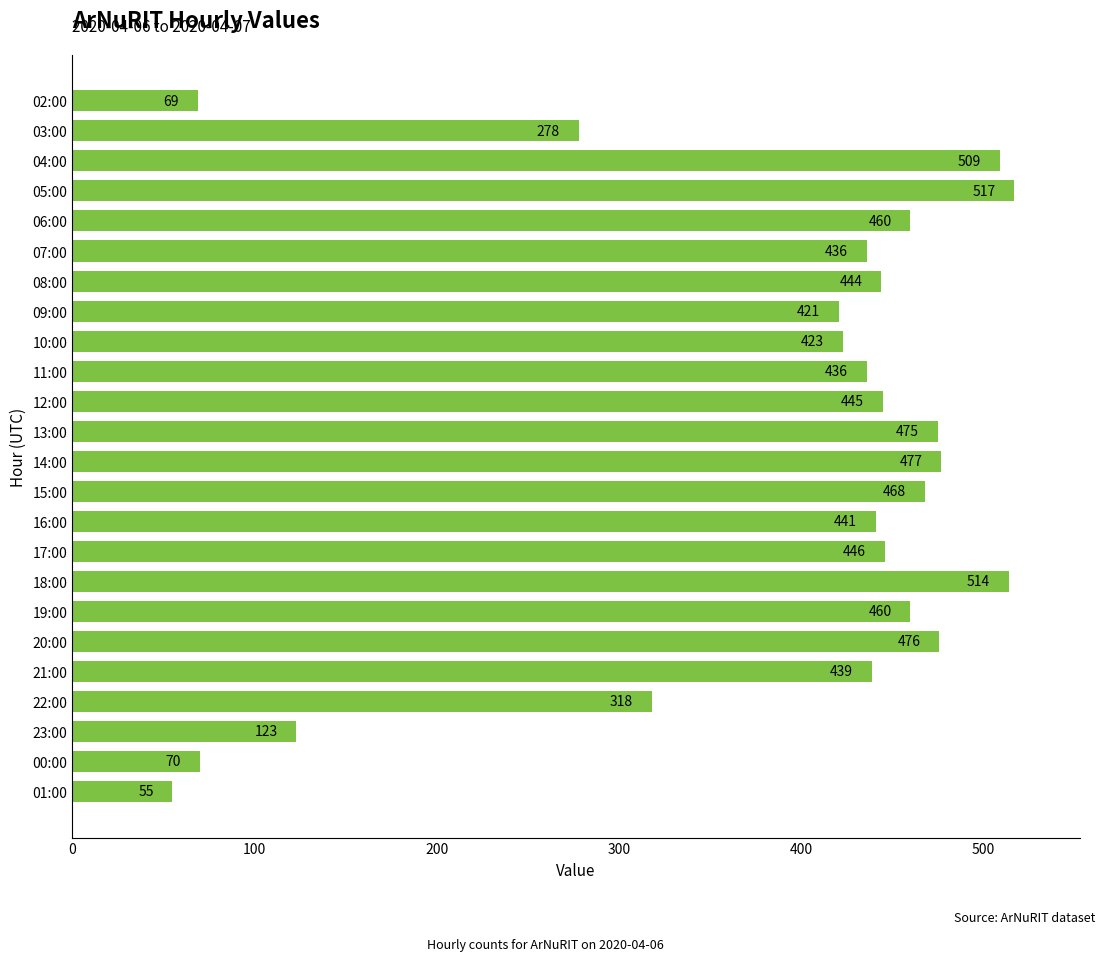

Reading bottom to top, what are all the values shown in this chart?

55	70	123	318	439	476	460	514	446	441	468	477	475	445	436	423	421	444	436	460	517	509	278	69